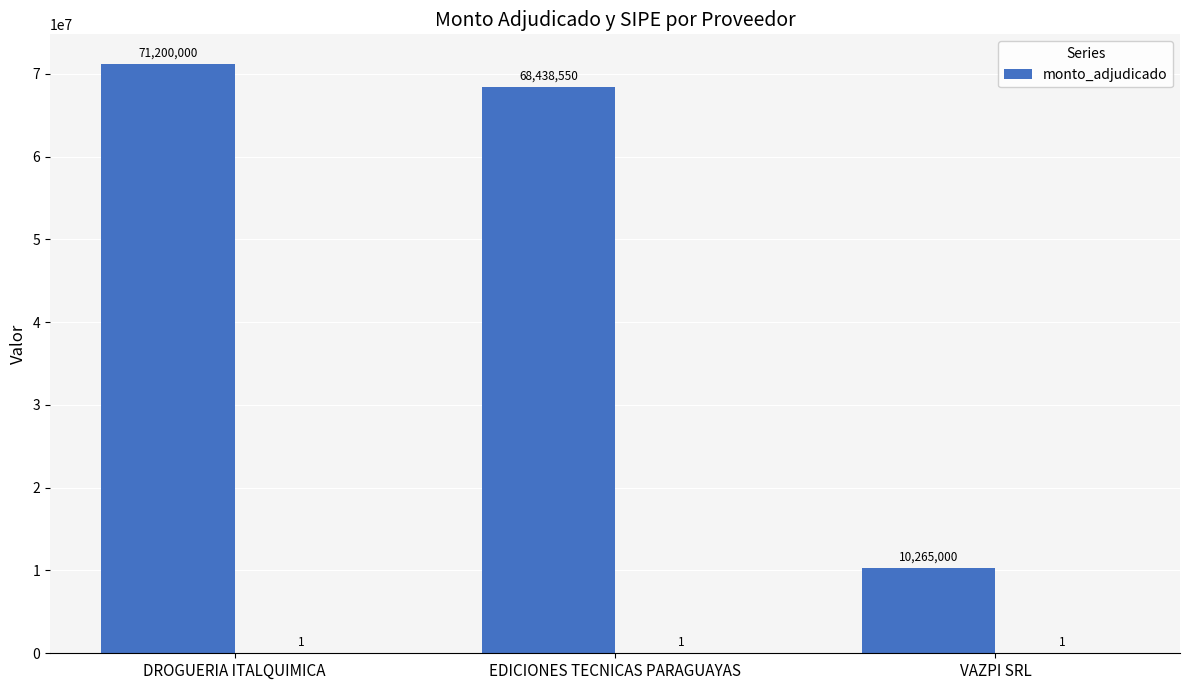

Count the number of values greater than 68438550.

1